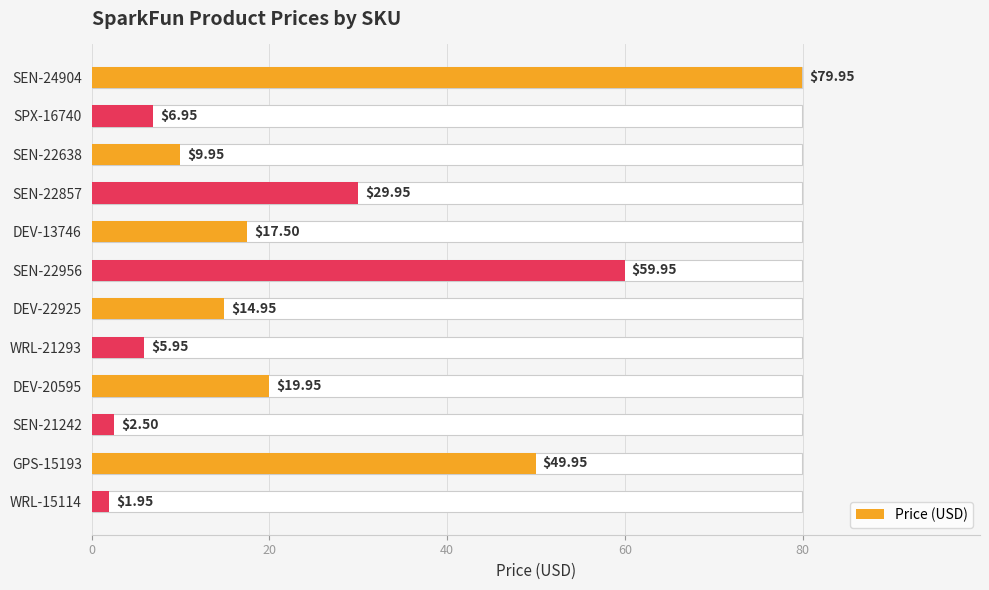

What is the difference between the second highest and minimum values?

58.0